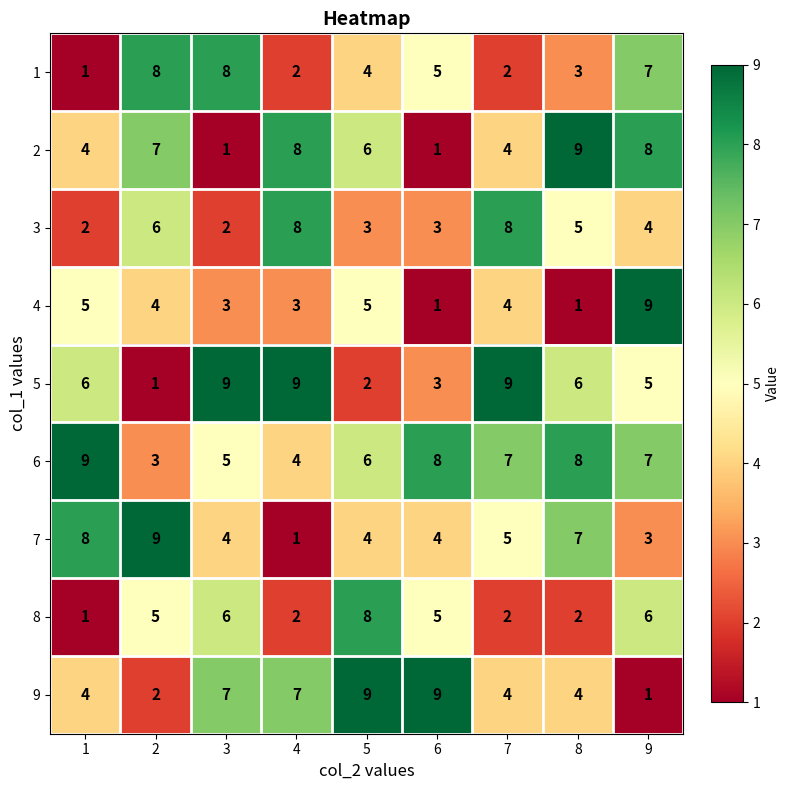

What is the minimum value shown in the chart?

1